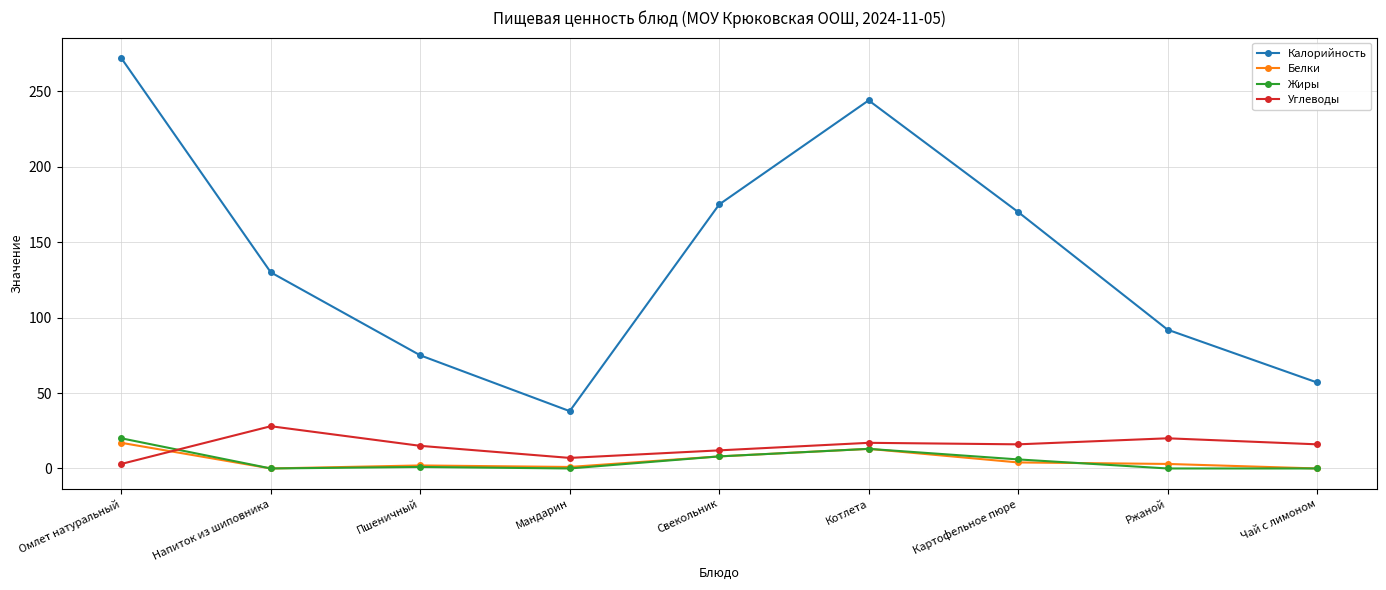

What is the difference between the highest and lowest values at Чай с лимоном?

57